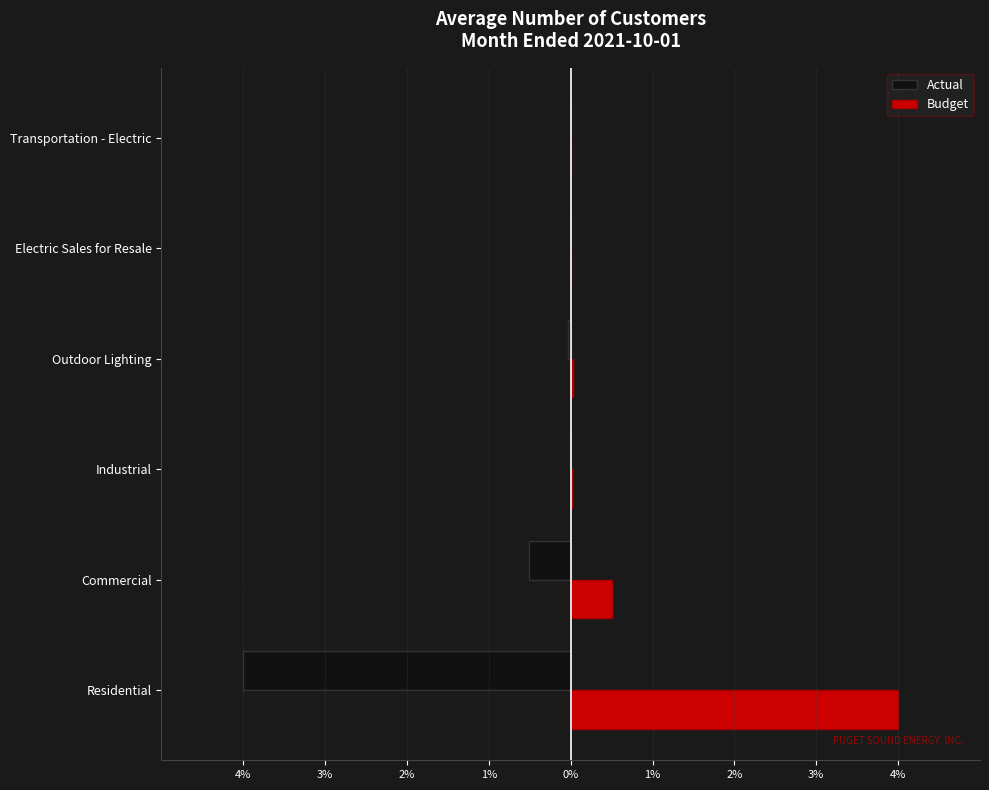

What are all the series names shown in the legend?

Actual, Budget